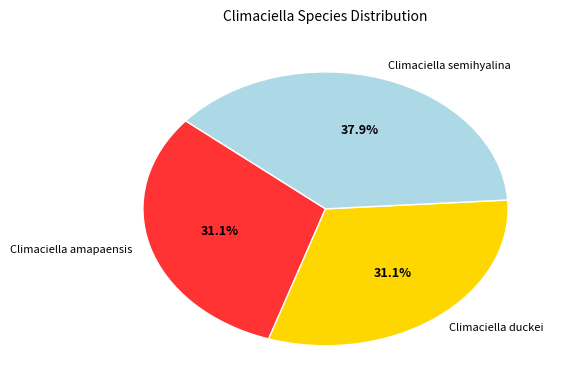

How many slices are in this pie chart?

3